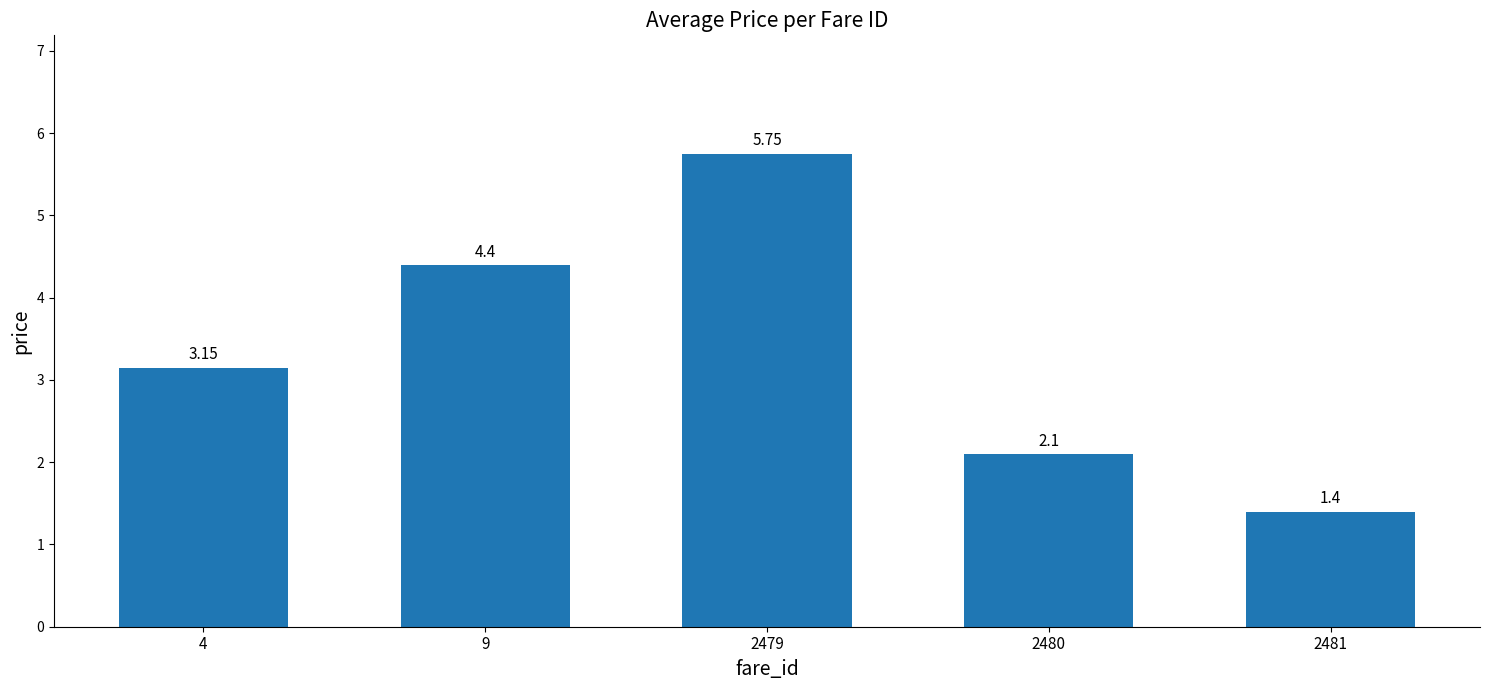

Rank the categories by value from highest to lowest.

2479, 9, 4, 2480, 2481